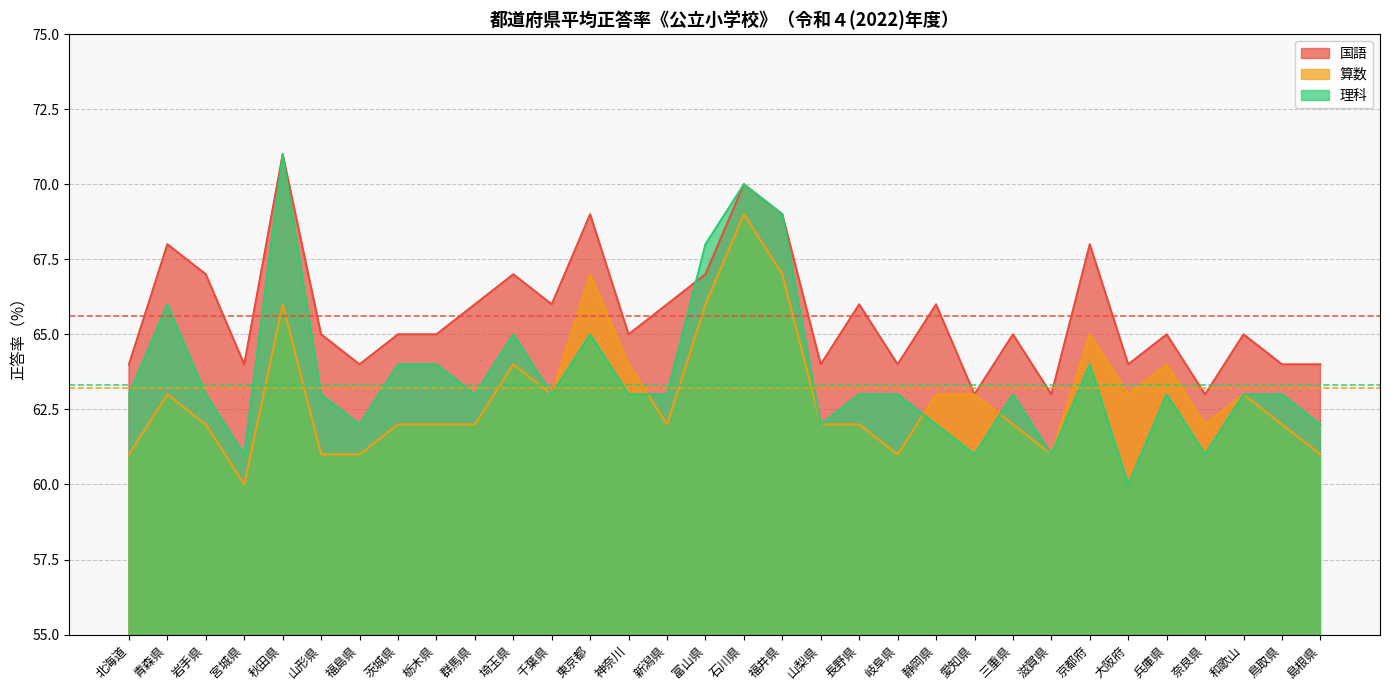

Reading right to left, transcribe all the data shown in this chart.

国語: 島根県=64	鳥取県=64	和歌山=65	奈良県=63	兵庫県=65	大阪府=64	京都府=68	滋賀県=63	三重県=65	愛知県=63	静岡県=66	岐阜県=64	長野県=66	山梨県=64	福井県=69	石川県=70	富山県=67	新潟県=66	神奈川=65	東京都=69	千葉県=66	埼玉県=67	群馬県=66	栃木県=65	茨城県=65	福島県=64	山形県=65	秋田県=71	宮城県=64	岩手県=67	青森県=68	北海道=64
算数: 島根県=61	鳥取県=62	和歌山=63	奈良県=62	兵庫県=64	大阪府=63	京都府=65	滋賀県=61	三重県=62	愛知県=63	静岡県=63	岐阜県=61	長野県=62	山梨県=62	福井県=67	石川県=69	富山県=66	新潟県=62	神奈川=64	東京都=67	千葉県=63	埼玉県=64	群馬県=62	栃木県=62	茨城県=62	福島県=61	山形県=61	秋田県=66	宮城県=60	岩手県=62	青森県=63	北海道=61
理科: 島根県=62	鳥取県=63	和歌山=63	奈良県=61	兵庫県=63	大阪府=60	京都府=64	滋賀県=61	三重県=63	愛知県=61	静岡県=62	岐阜県=63	長野県=63	山梨県=62	福井県=69	石川県=70	富山県=68	新潟県=63	神奈川=63	東京都=65	千葉県=63	埼玉県=65	群馬県=63	栃木県=64	茨城県=64	福島県=62	山形県=63	秋田県=71	宮城県=61	岩手県=63	青森県=66	北海道=63